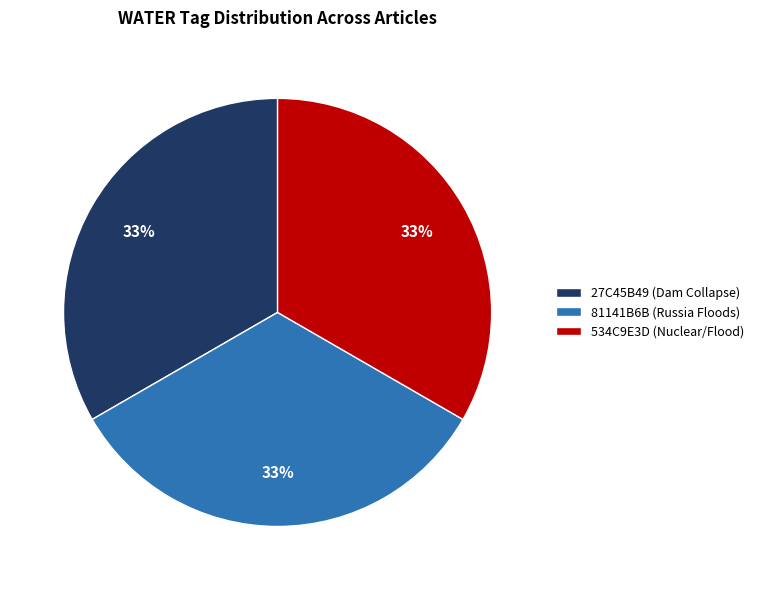

To the nearest percent, what portion does 81141B6B (Russia Floods) represent?

33%